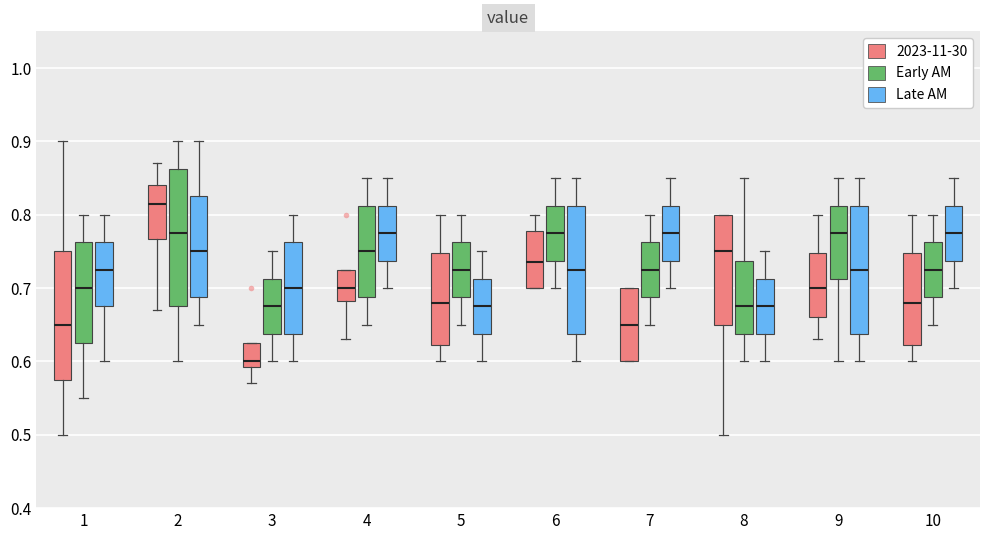

Where does the lower whisker of the box for 9 (Late AM) end on the y-axis? The values are not printed on the chart, so give them approximately, as read against the axis.

0.60